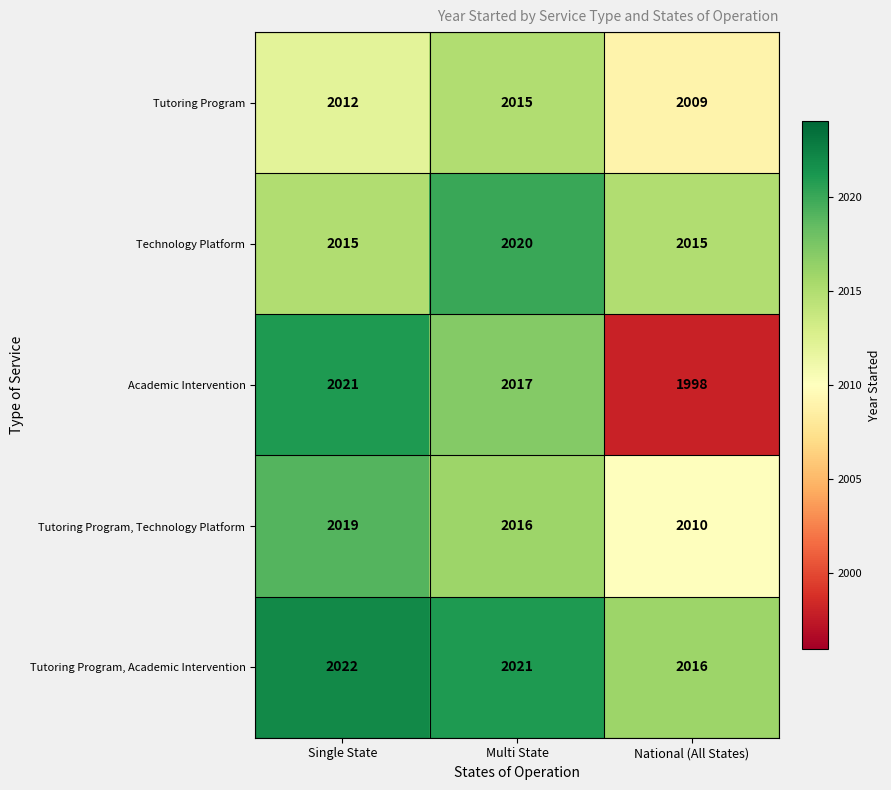

What is the total value across all series at National (All States)?

10048